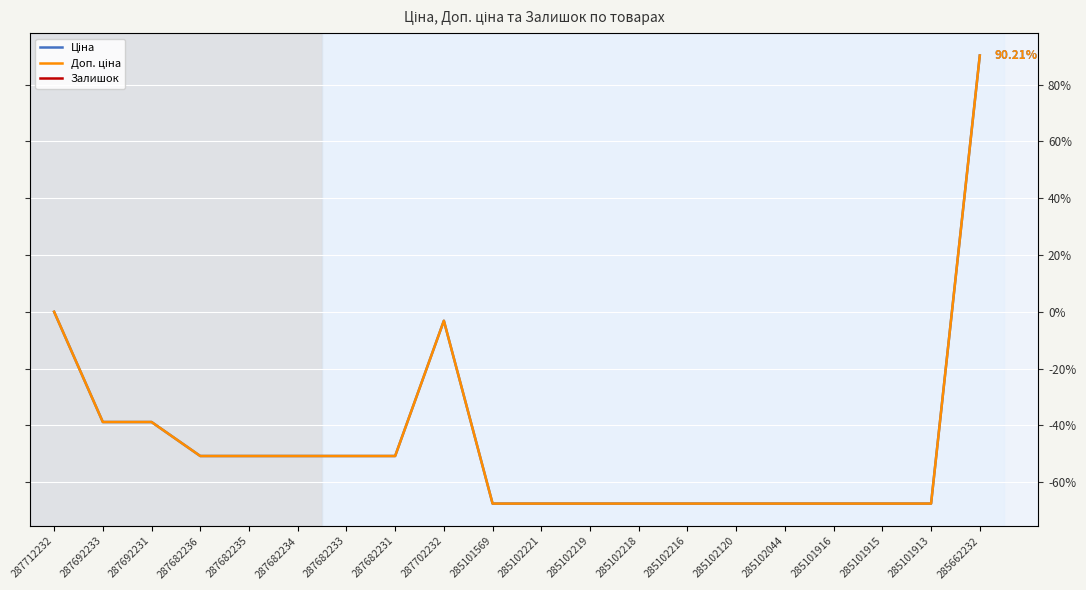

Which label corresponds to the largest value in the chart?

285662232